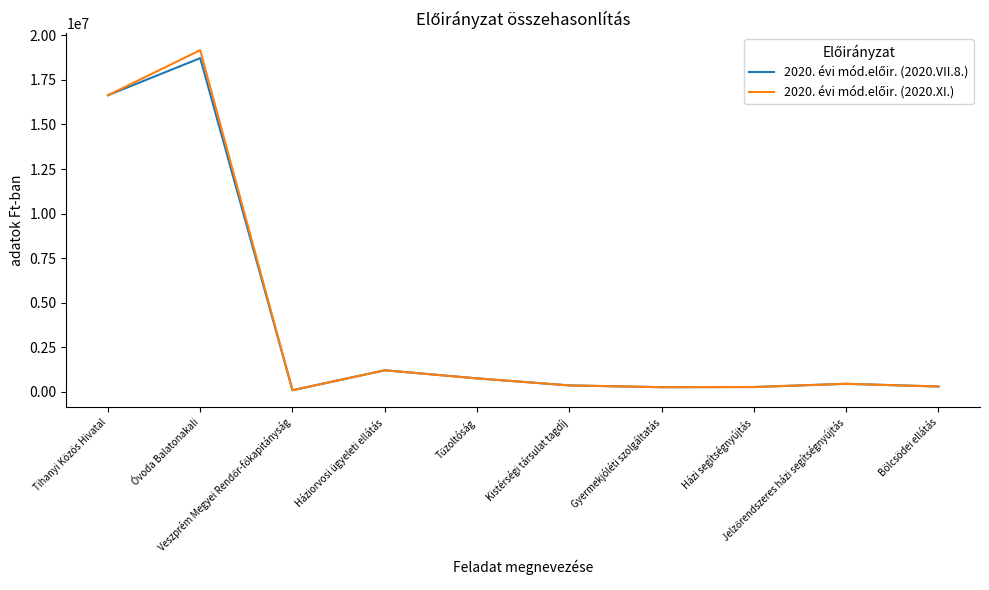

What is the greatest value displayed?

19172000